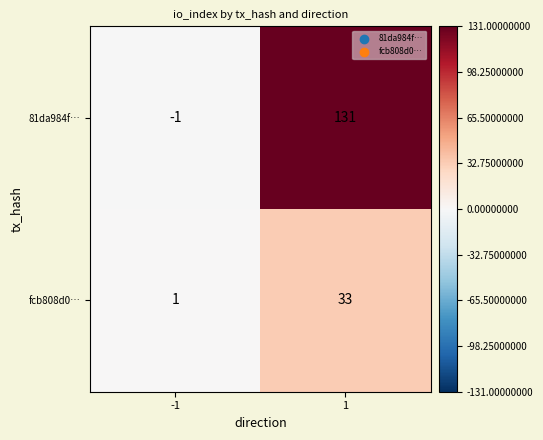

Read the fcb808d0… value at 1, to the nearest 5.

35